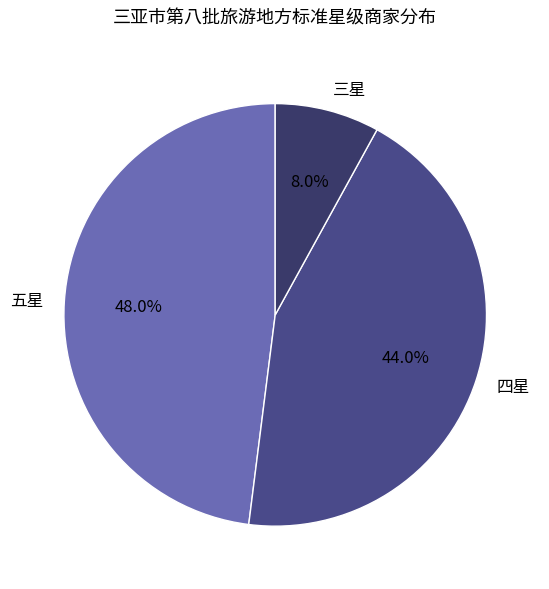

To the nearest percent, what is the average slice percentage?

33%